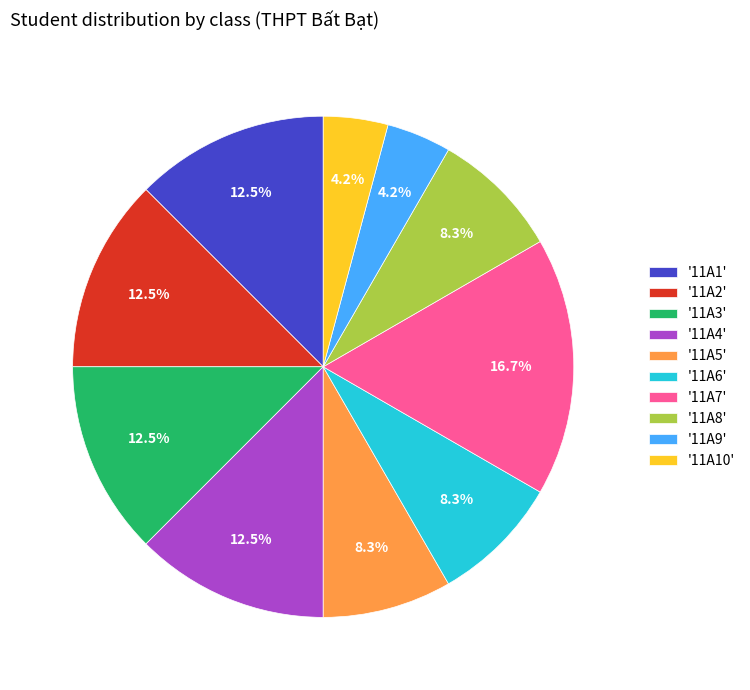

What portion of the pie excludes '11A10'?

95.8%